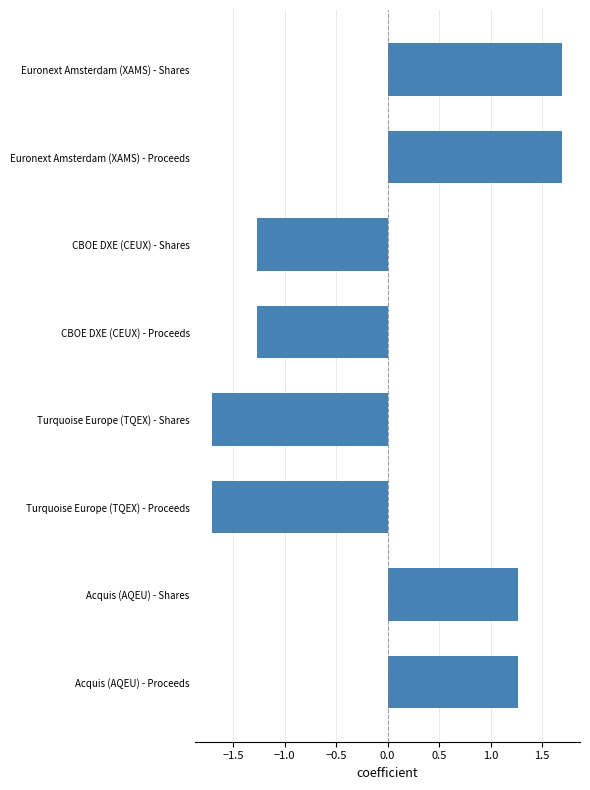

The value at Euronext Amsterdam (XAMS) - Shares is 1.7. True or false?

True